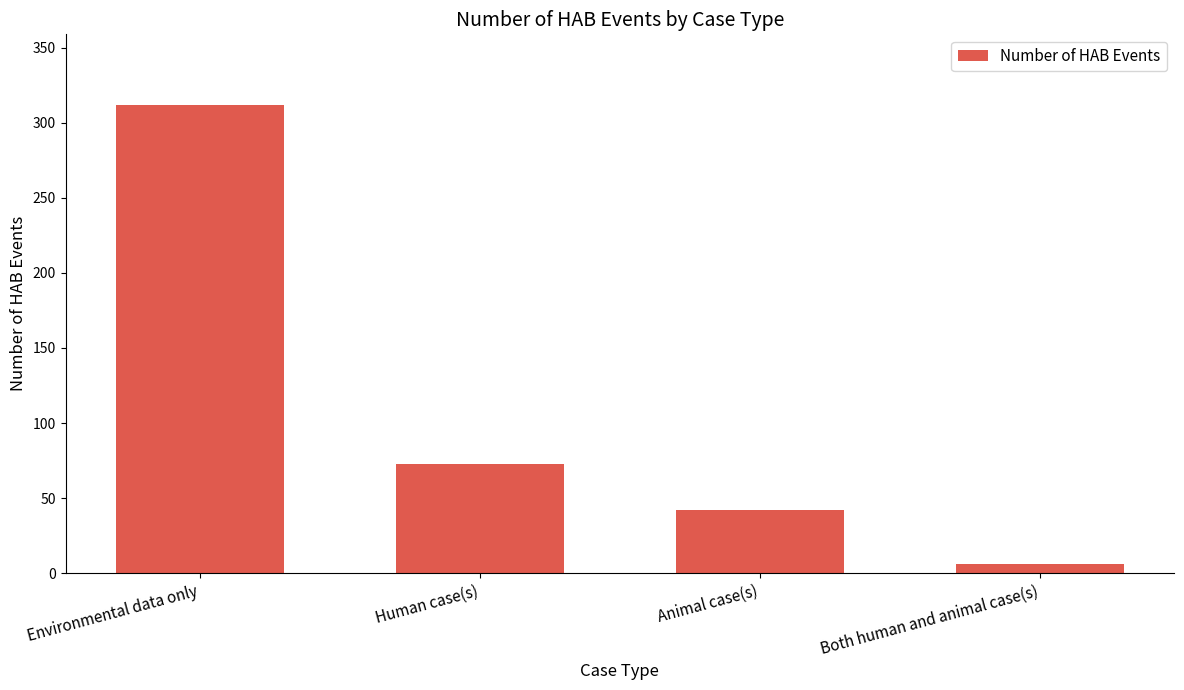

What is the ratio of the value at Both human and animal case(s) to the value at Human case(s)?

0.1